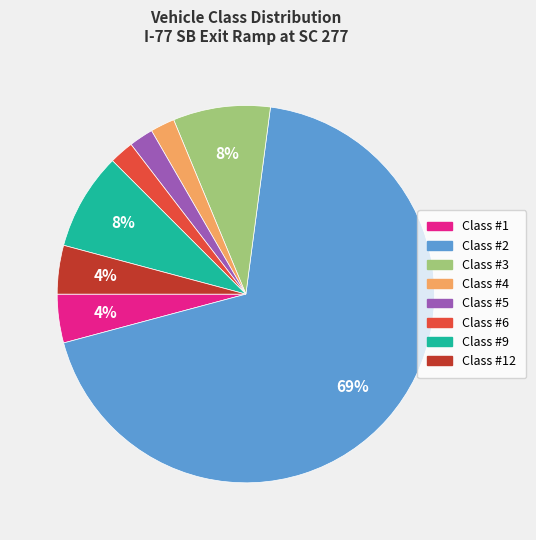

How many segments does this pie chart have?

8